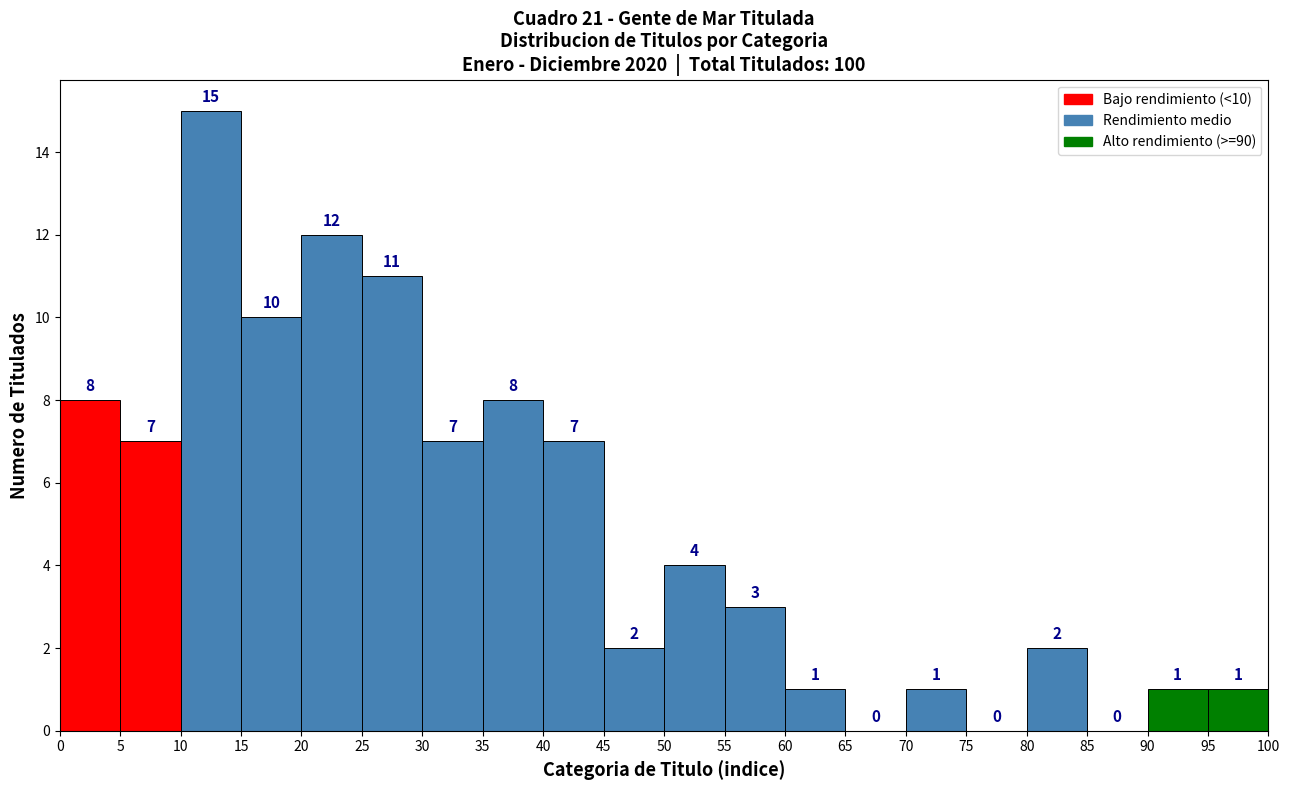

Over which range of the x-axis is the bar tallest?

10 to 15